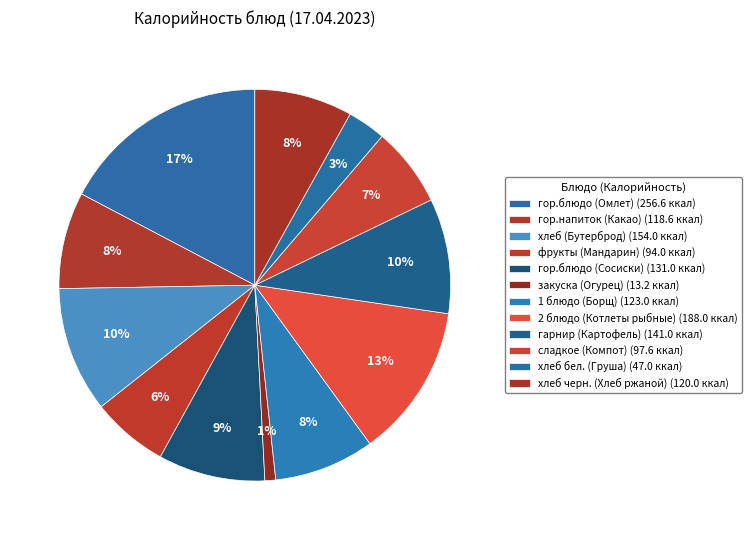

How many slices are in this pie chart?

12